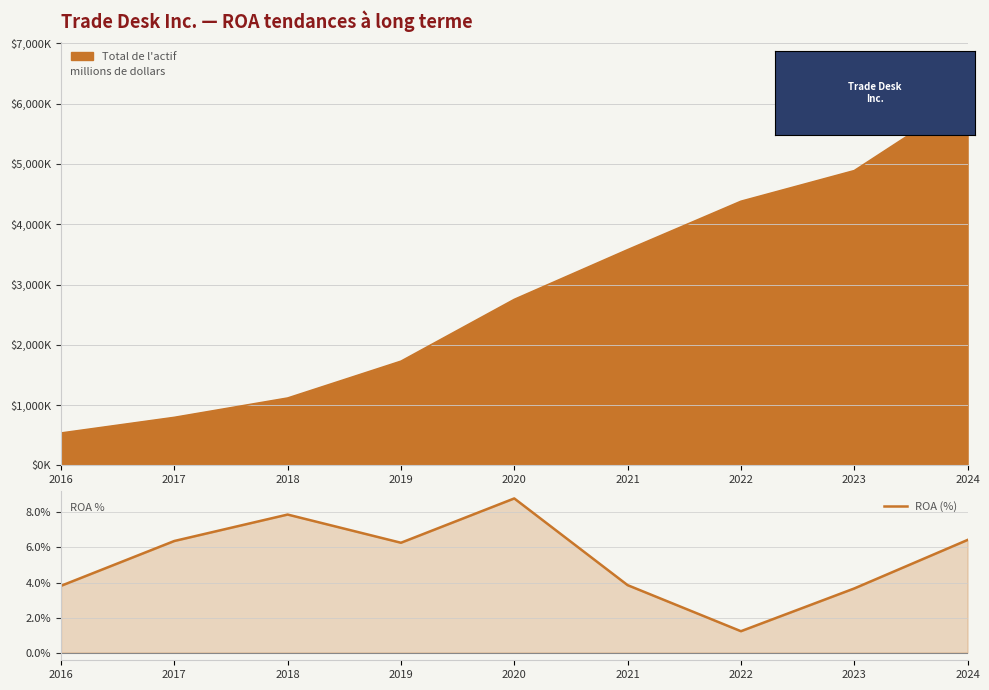

The value at 2021 is 3.9. True or false?

True